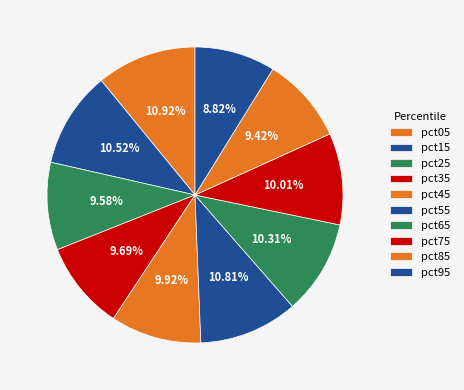

To the nearest percent, what is the difference between the pct25 and pct55 slice percentages?

1%